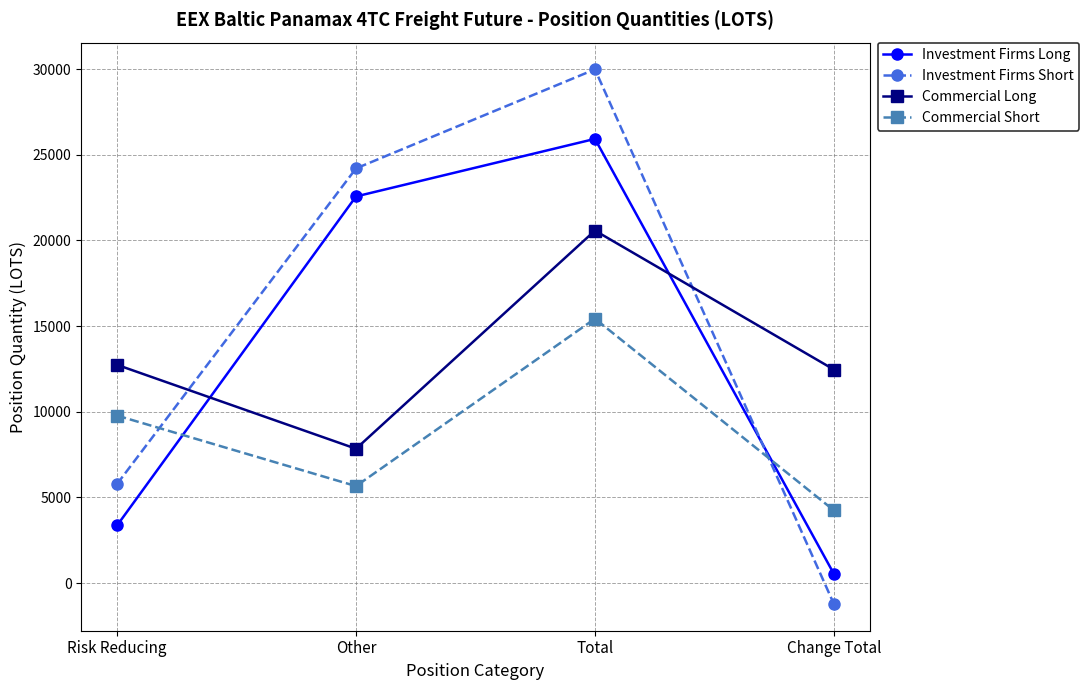

After their last crossing, which series has the higher values: Investment Firms Long or Investment Firms Short?

Investment Firms Long